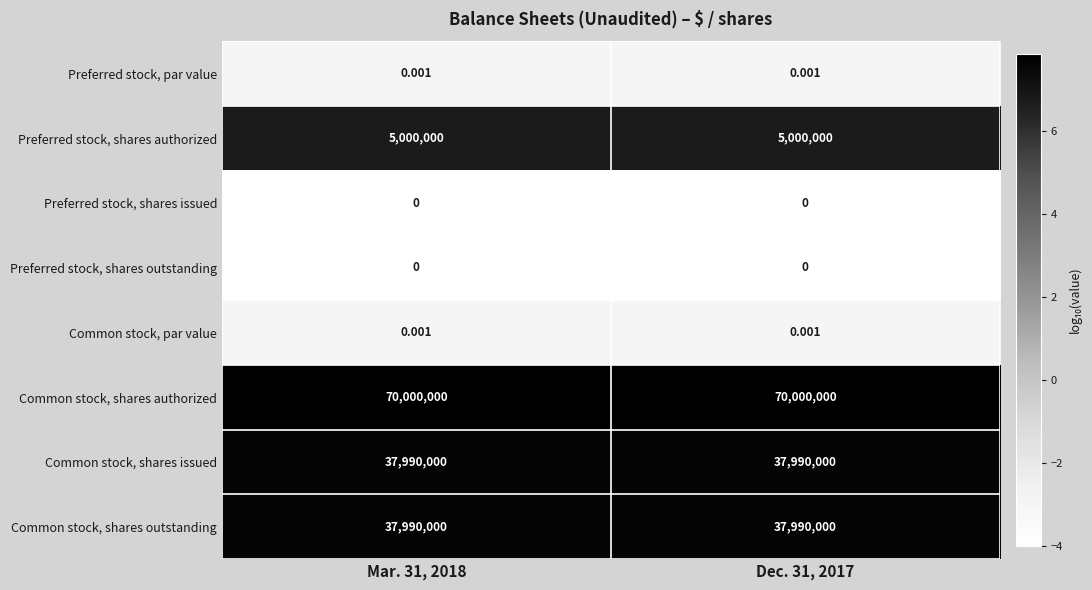

How many distinct data groups are displayed?

8